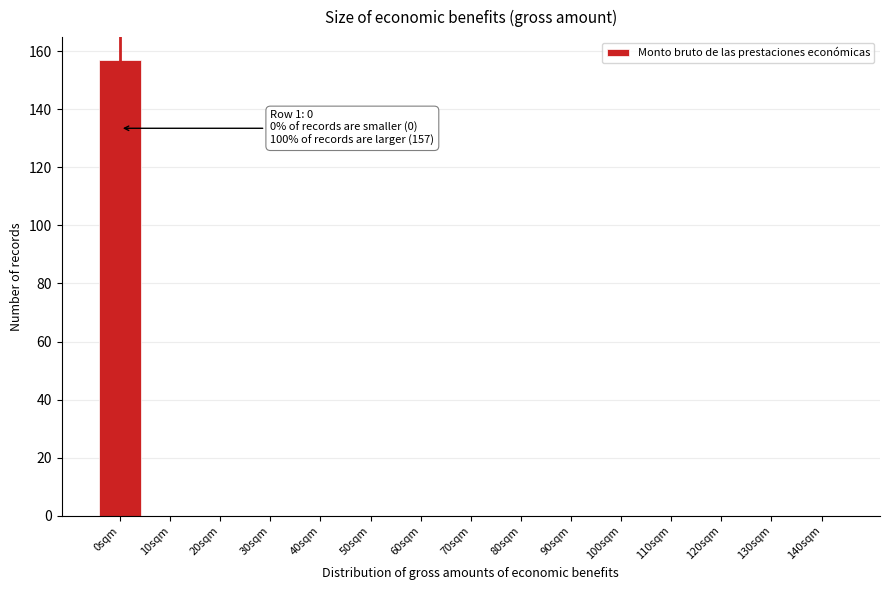

Reading left to right, list all the values displayed in this chart.

0sqm=157	10sqm=0	20sqm=0	30sqm=0	40sqm=0	50sqm=0	60sqm=0	70sqm=0	80sqm=0	90sqm=0	100sqm=0	110sqm=0	120sqm=0	130sqm=0	140sqm=0